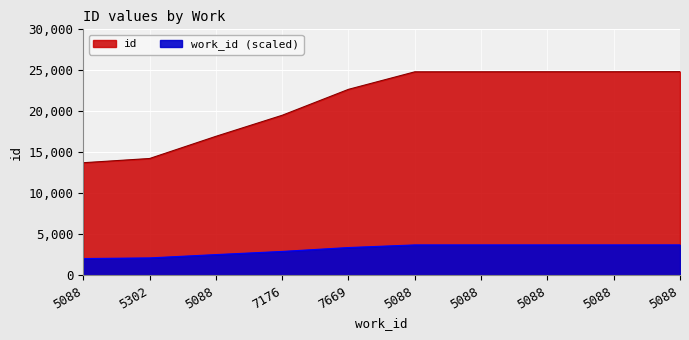

What is the minimum value shown in the chart?

13743